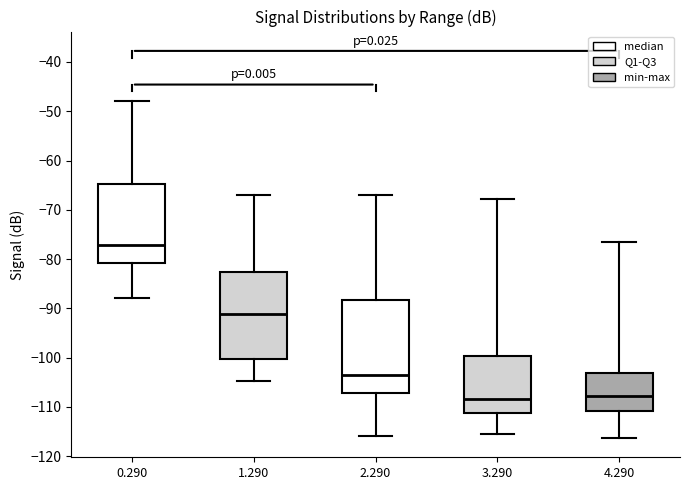

Comparing the boxes themselves (not the whiskers), which one is the tallest?

2.290